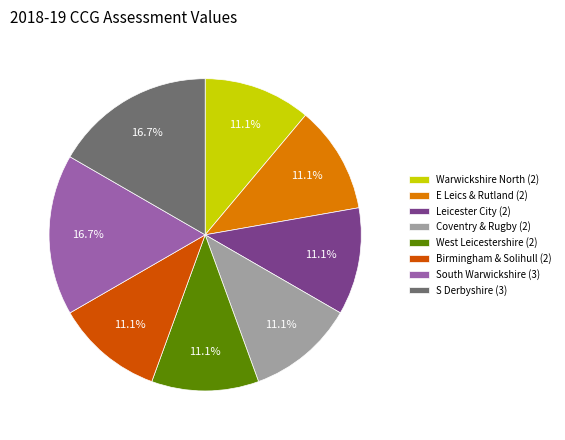

How much of the chart is everything except E Leics & Rutland (2)?

88.9%